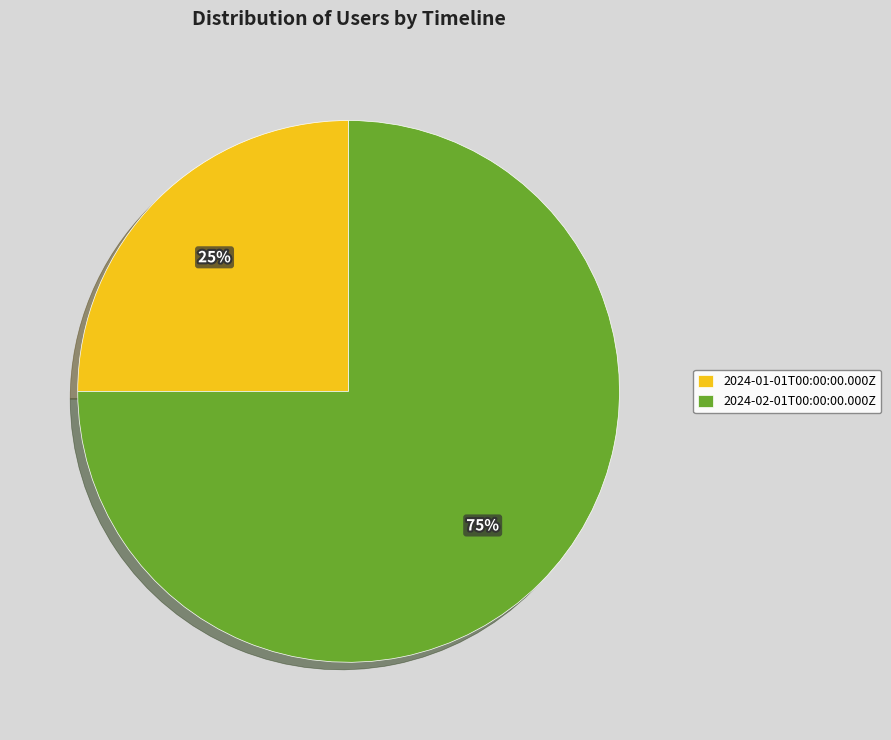

Combined, do 2024-01-01T00:00:00.000Z and 2024-02-01T00:00:00.000Z account for over 50%?

Yes